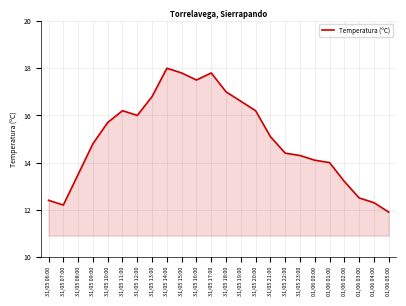

Which category has the lowest value across all series?

01/06 05:00